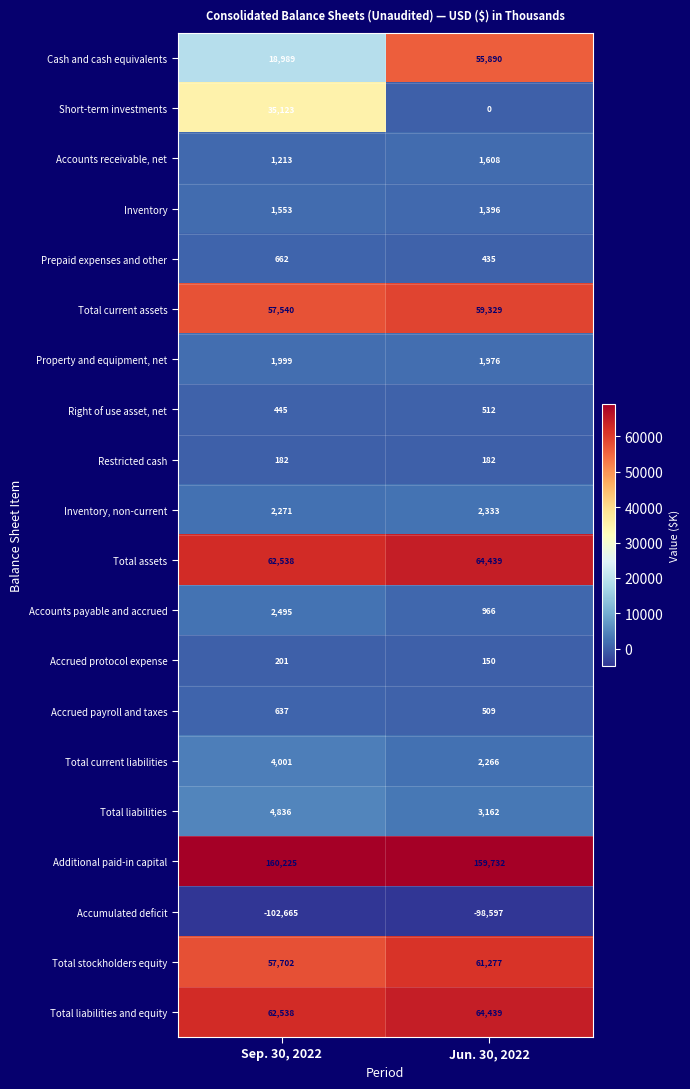

List the labels in order of Prepaid expenses and other value, smallest first.

Jun. 30, 2022, Sep. 30, 2022